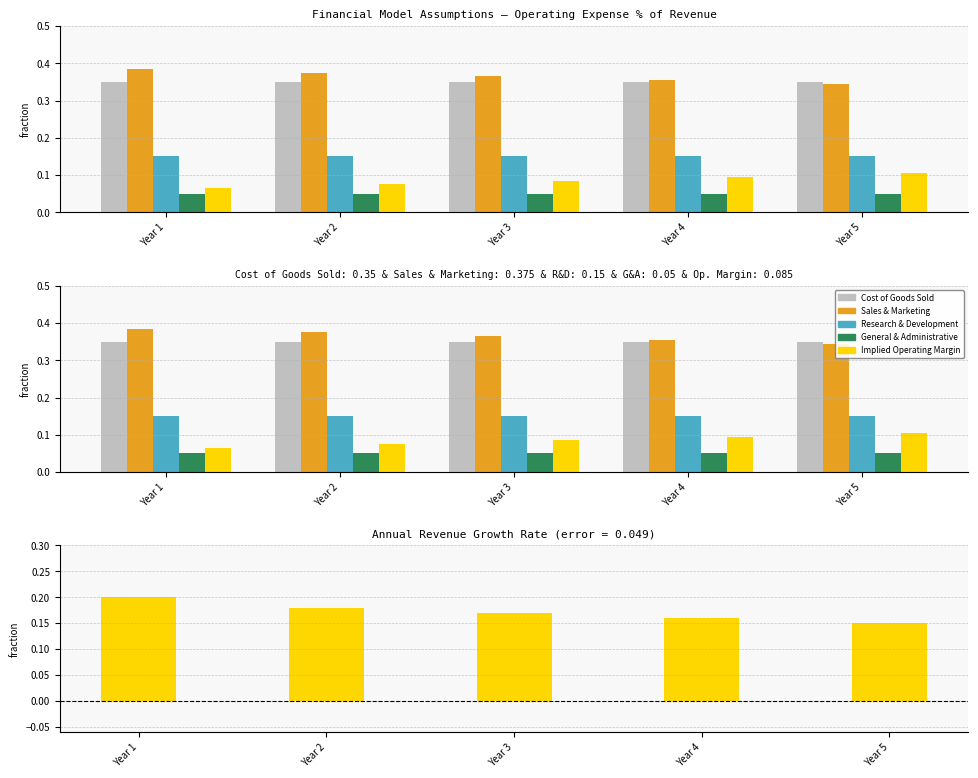

What is the average value of the Cost of Goods Sold series?

0.3